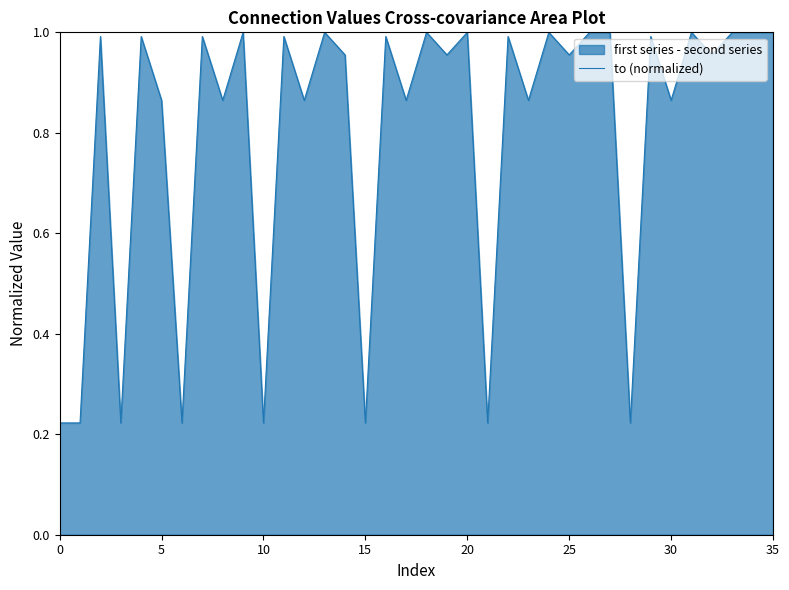

How many points are higher than both their immediate neighbors (excluding endpoints)?

15